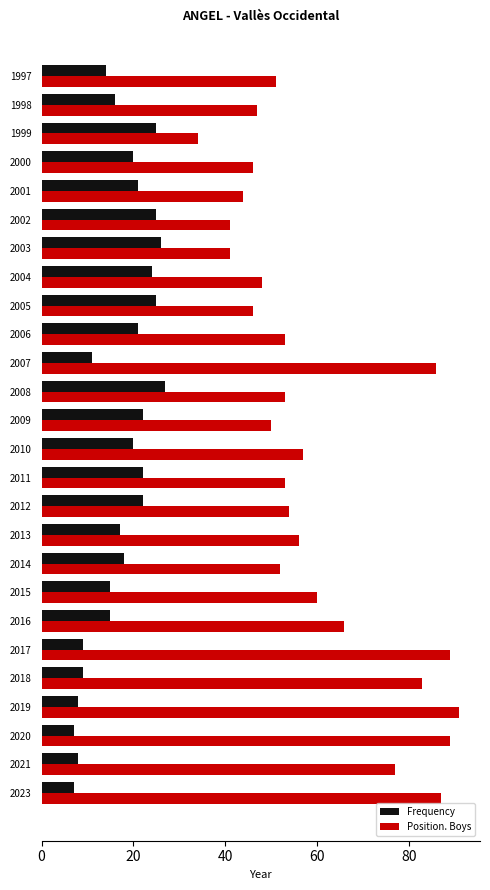

Count the number of data series in this chart.

2